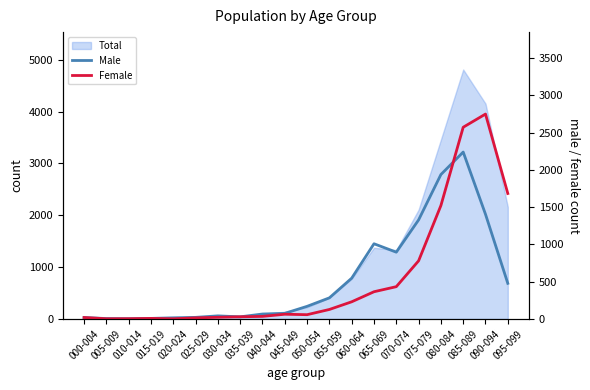

What is the sum of the Female values at 060-064 and 065-069?

595